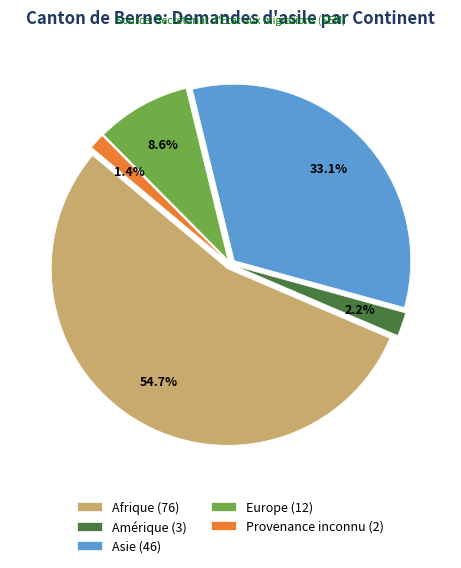

To the nearest percent, what is the difference between the Amérique and Asie slice percentages?

31%